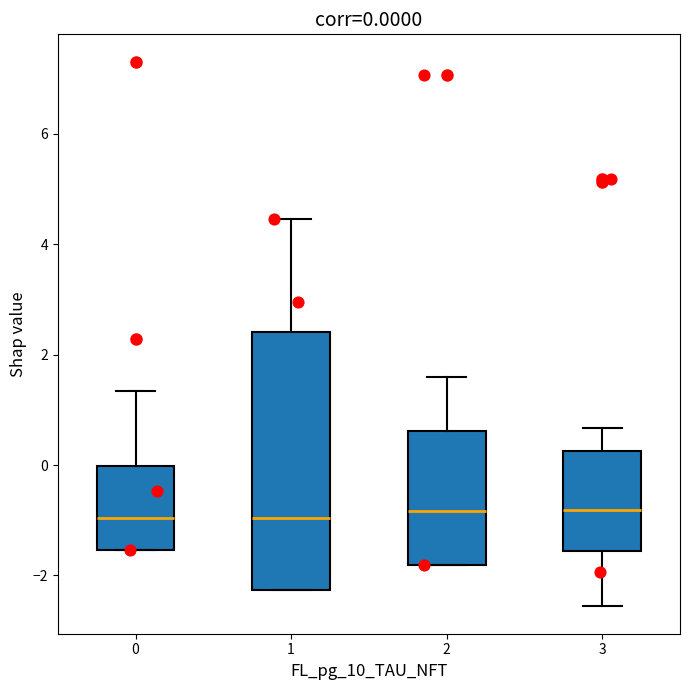

Comparing the boxes themselves (not the whiskers), which one is the tallest?

1